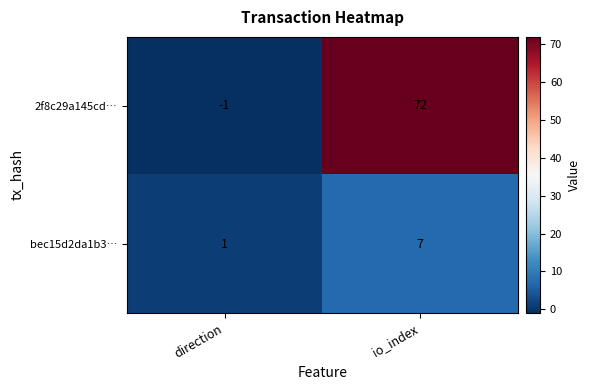

Rank the series by their average value, from lowest to highest.

bec15d2da1b3…, 2f8c29a145cd…